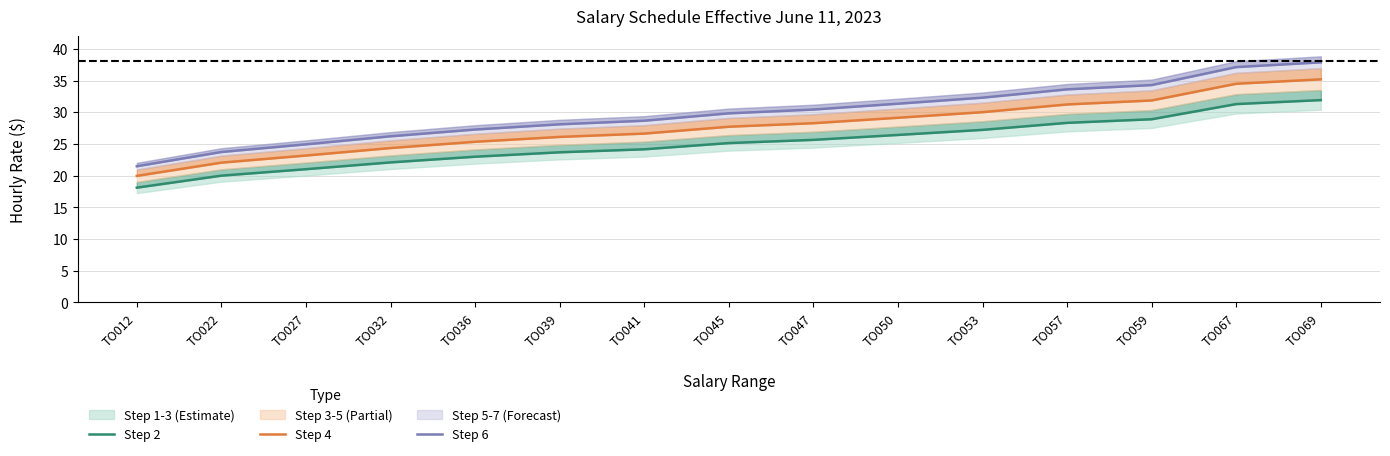

At TO045, list the series in order from smallest to largest.

Step 2, Step 4, Step 6